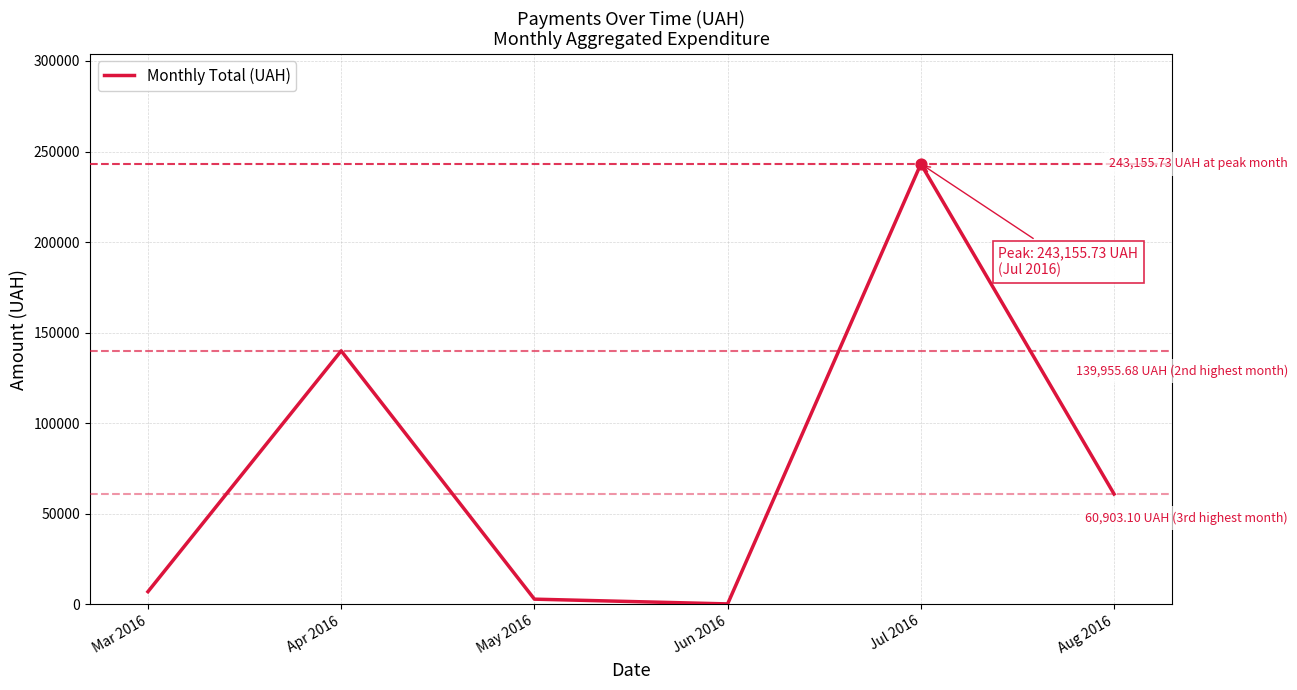

What is the change in value from Apr 2016 to May 2016?

-137089.3